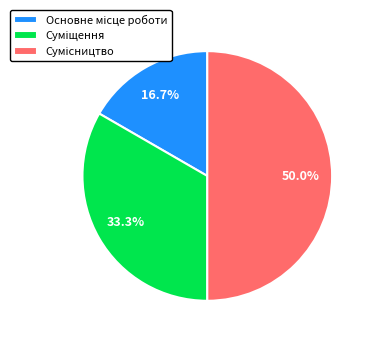

Count the number of slices in the pie.

3